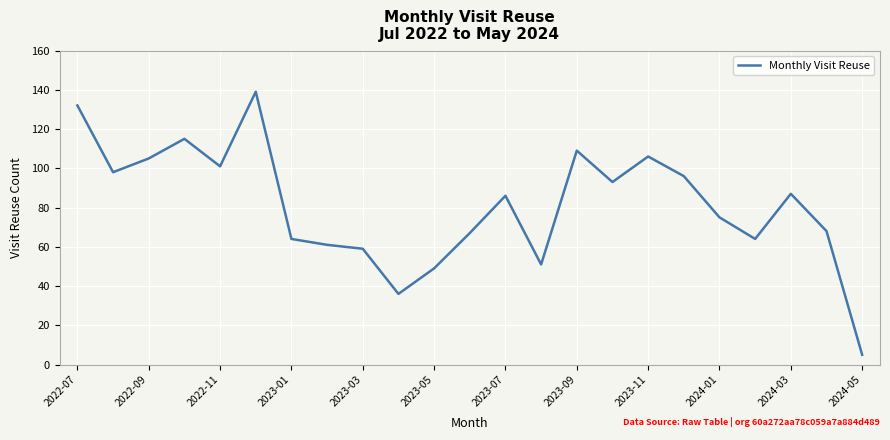

What is the maximum value shown in the chart?

139